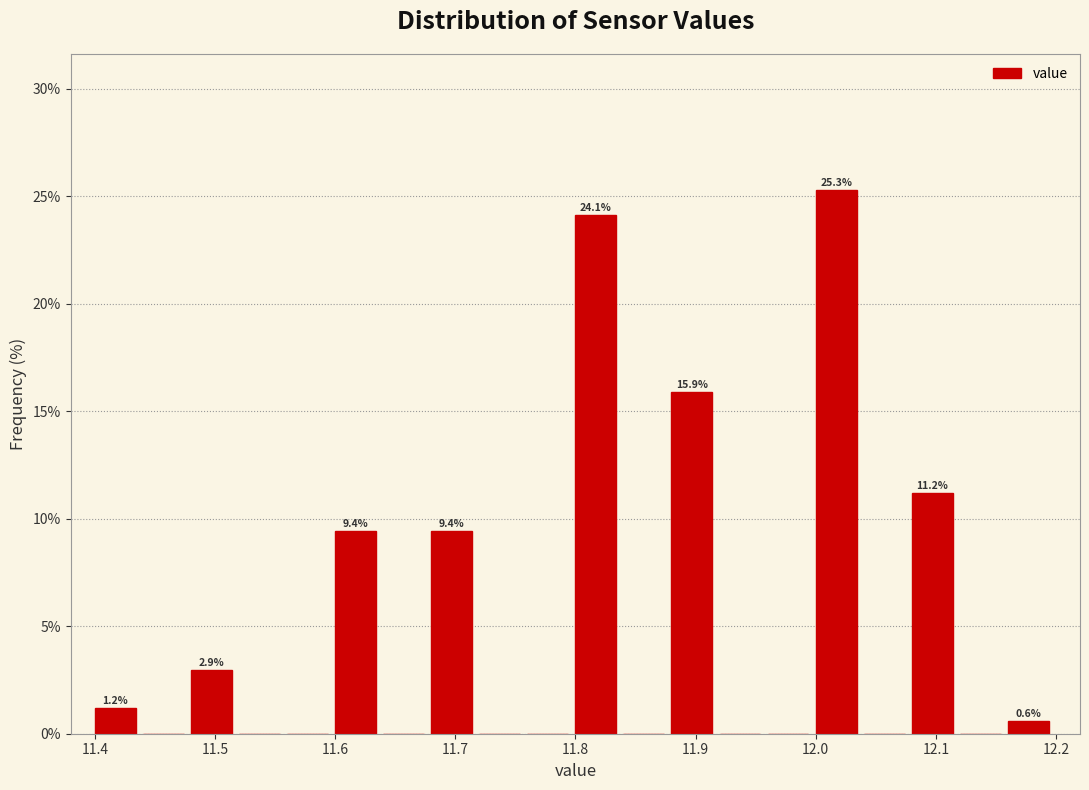

Which range on the x-axis has the tallest bar?

12.00 to 12.04